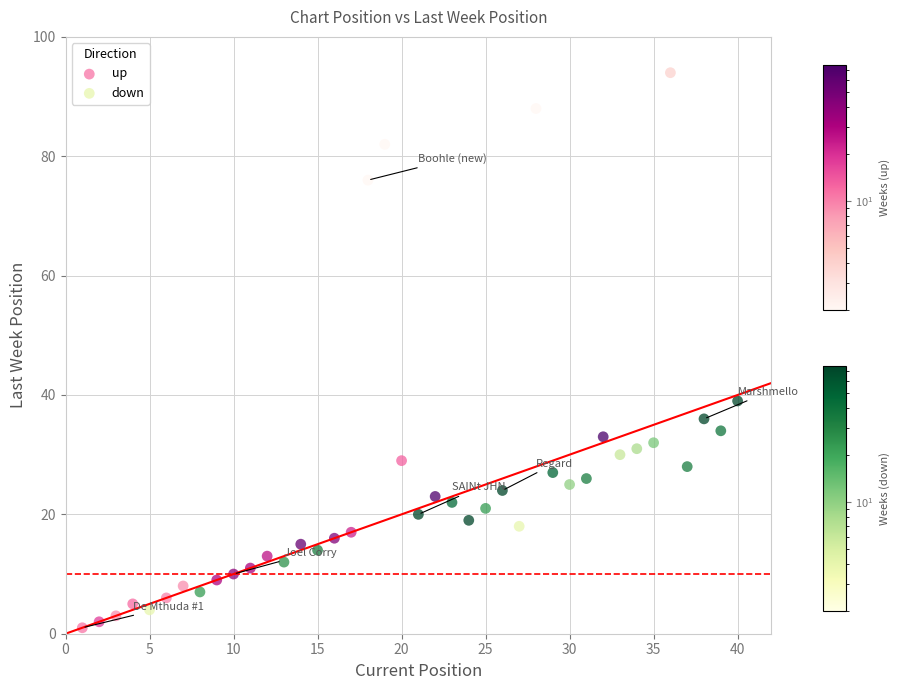

Which series has the largest Y range (max minus min)?

up